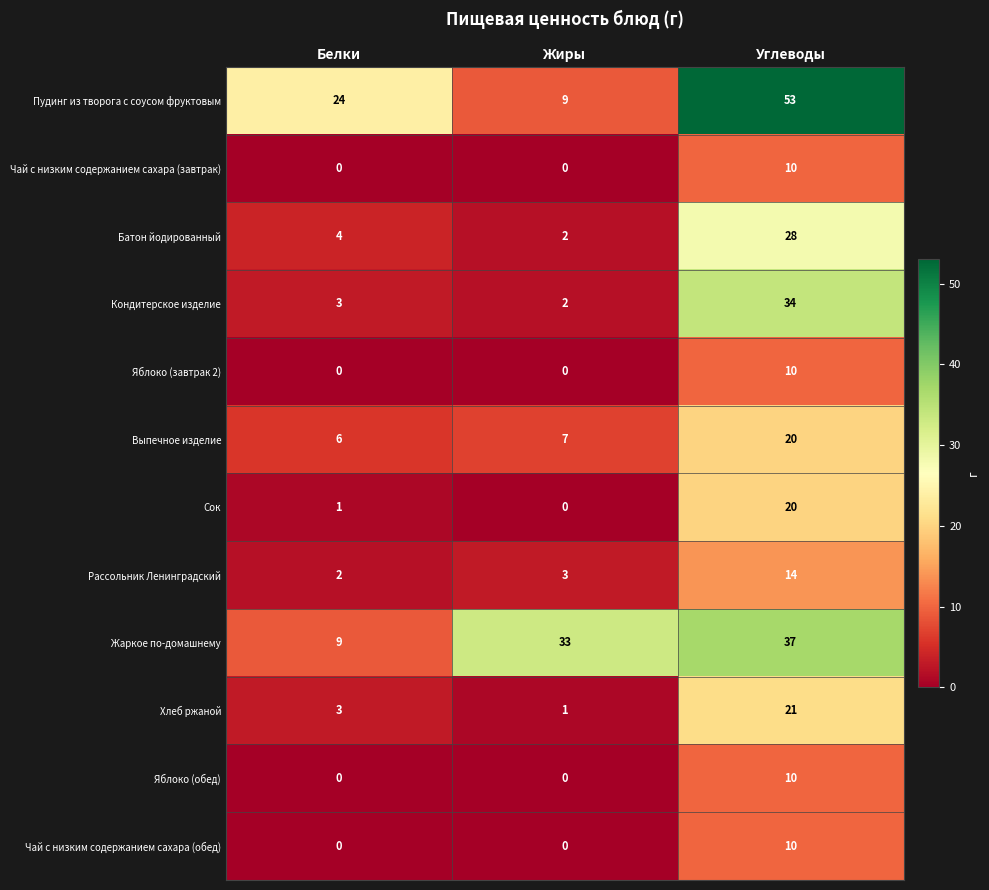

What is the greatest value displayed?

53